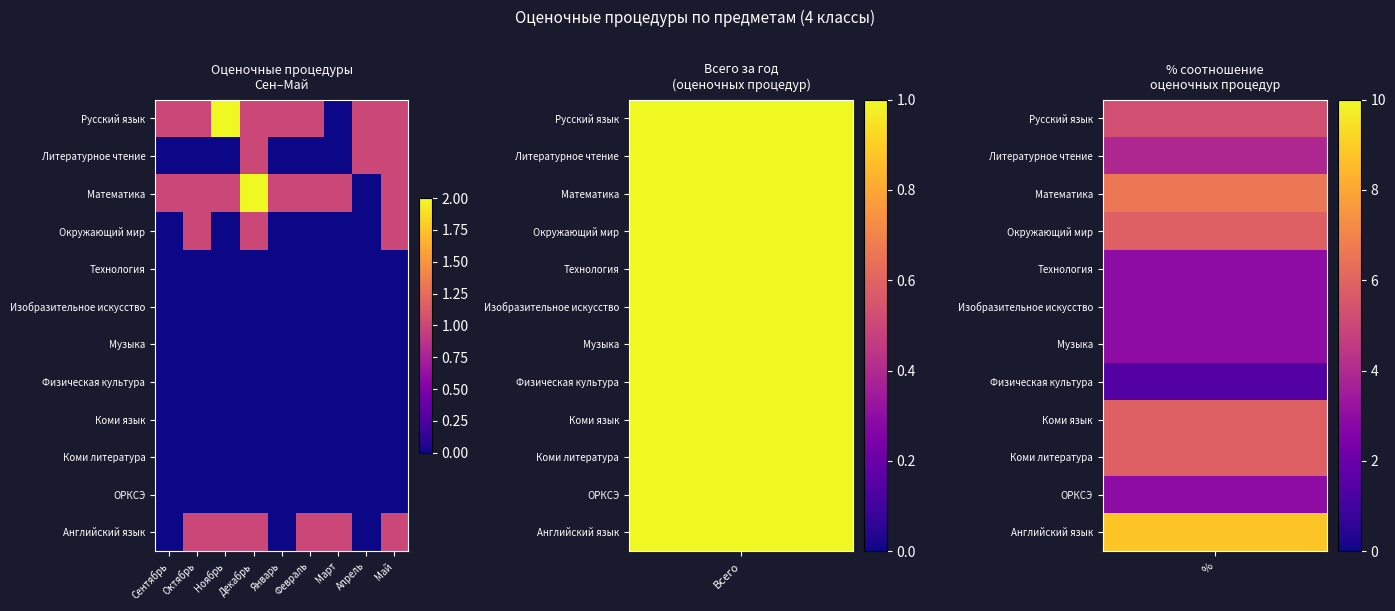

At which category is the sum across all series the highest?

Декабрь